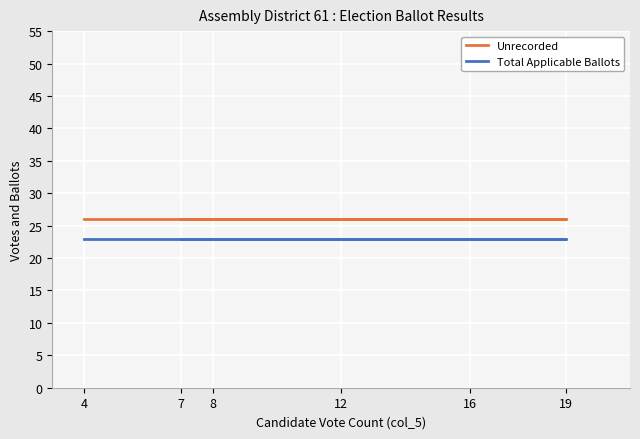

What is the minimum value shown in the chart?

23